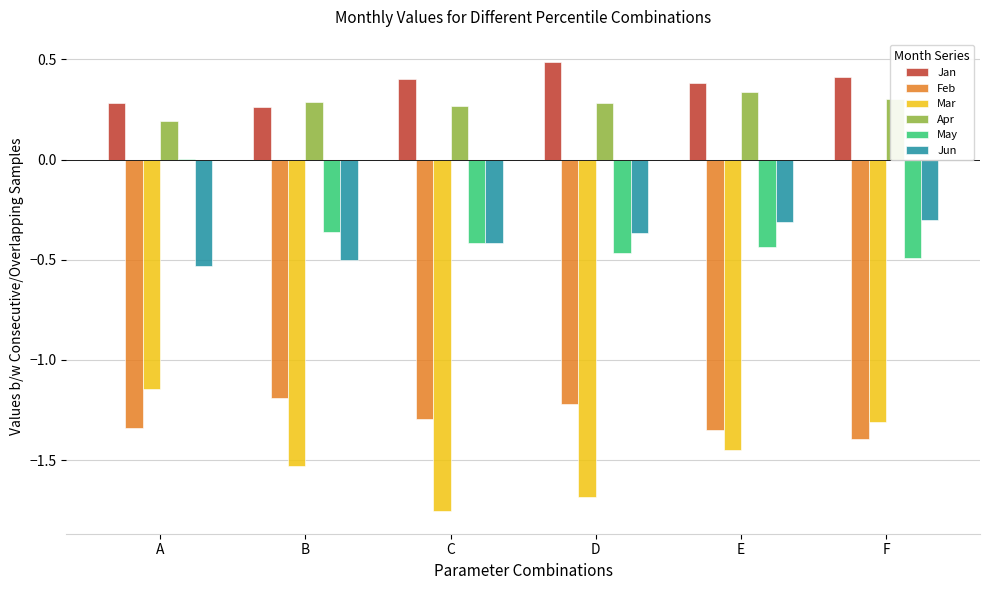

How many Jan values are between 0 and 1?

6